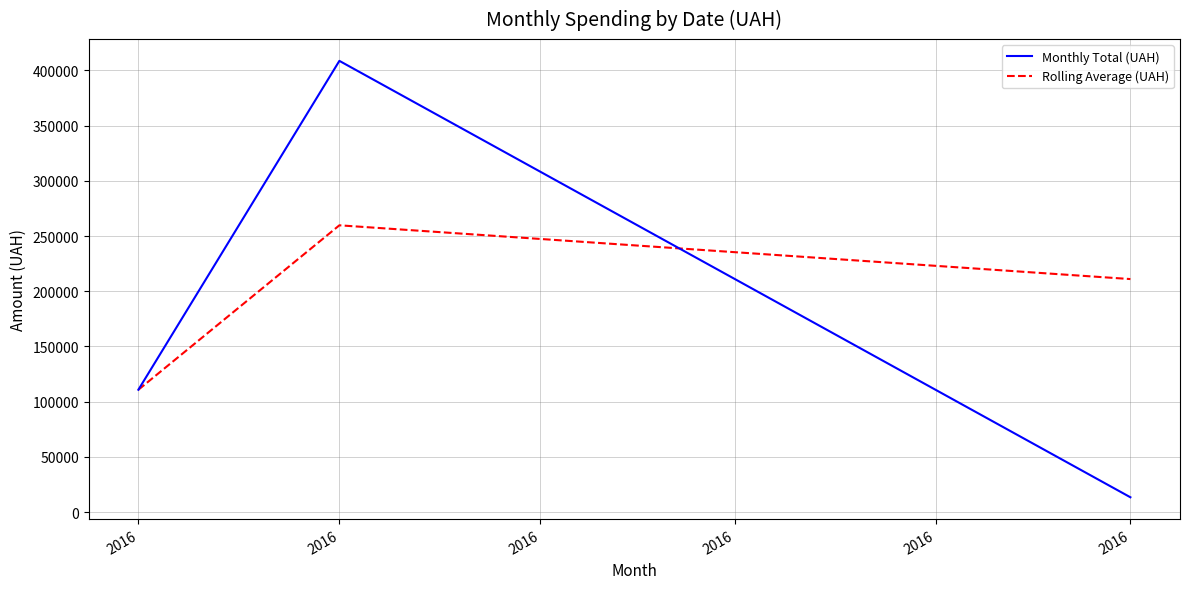

How many lines are shown in the chart?

2